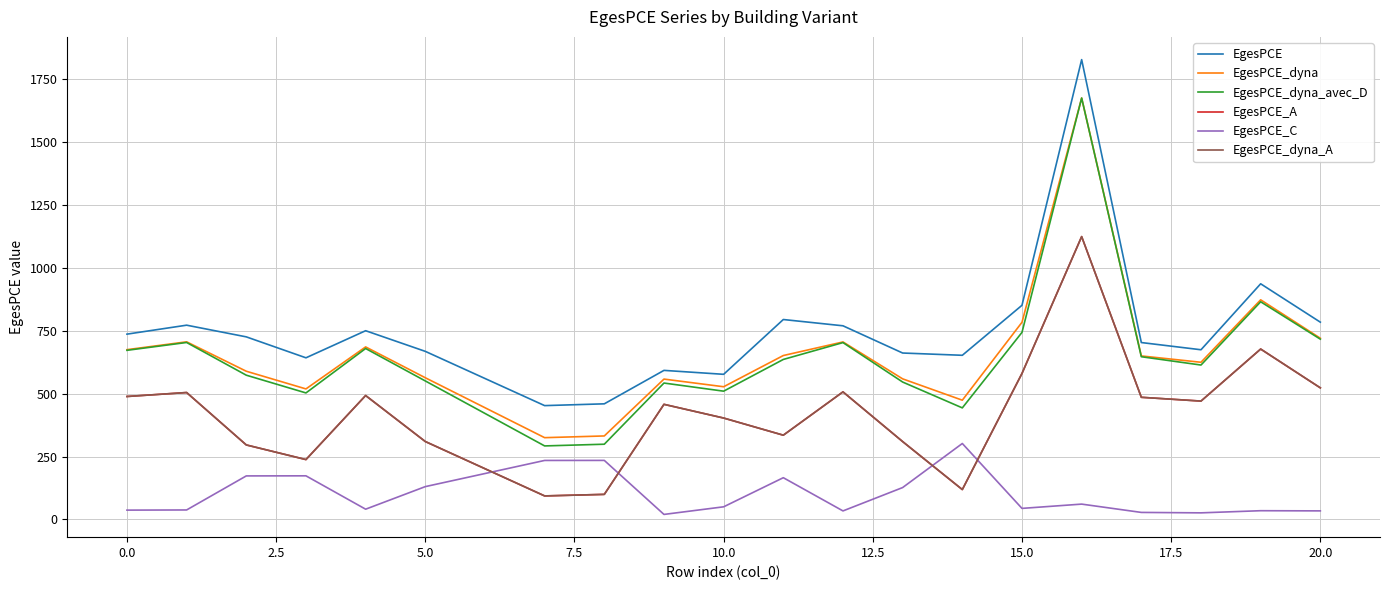

True or false: EgesPCE_dyna_A and EgesPCE cross at least once.

False